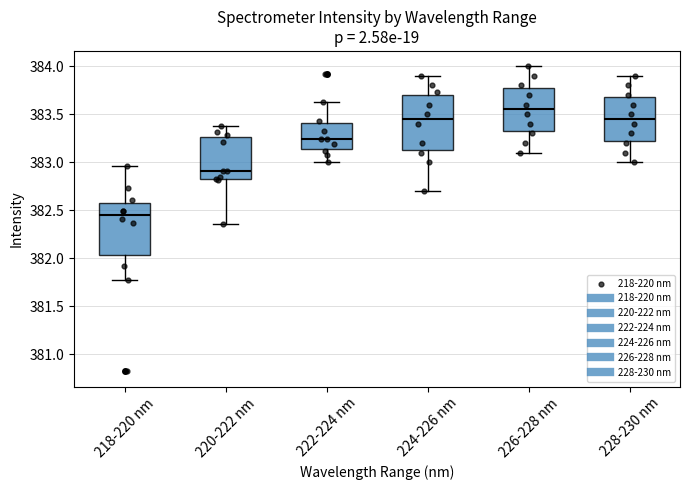

Reading left to right, transcribe this box plot: for each box, give where its median line is, the range the box spans, and where its two whiskers end, as read against the y-axis. The values are not printed on the chart, so give them approximately, as read against the axis.

218-220 nm: median 382.45, box 382.05 to 382.60, whiskers 381.75 to 382.95
220-222 nm: median 382.90, box 382.85 to 383.25, whiskers 382.35 to 383.40
222-224 nm: median 383.25, box 383.15 to 383.40, whiskers 383.00 to 383.65
224-226 nm: median 383.45, box 383.15 to 383.70, whiskers 382.70 to 383.90
226-228 nm: median 383.55, box 383.35 to 383.80, whiskers 383.10 to 384.00
228-230 nm: median 383.45, box 383.25 to 383.70, whiskers 383.00 to 383.90